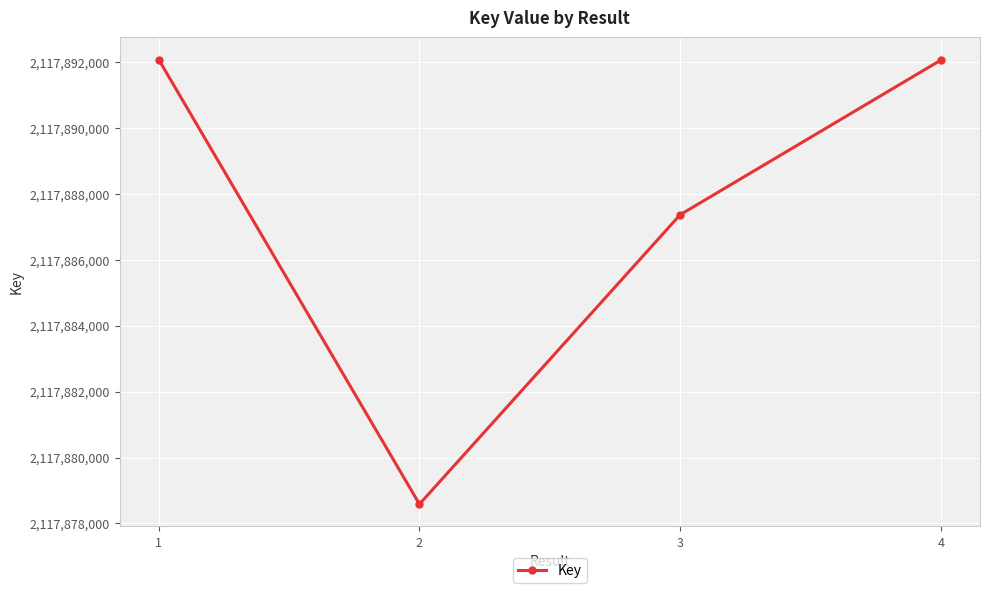

Which has a higher value, 1 or 3?

1